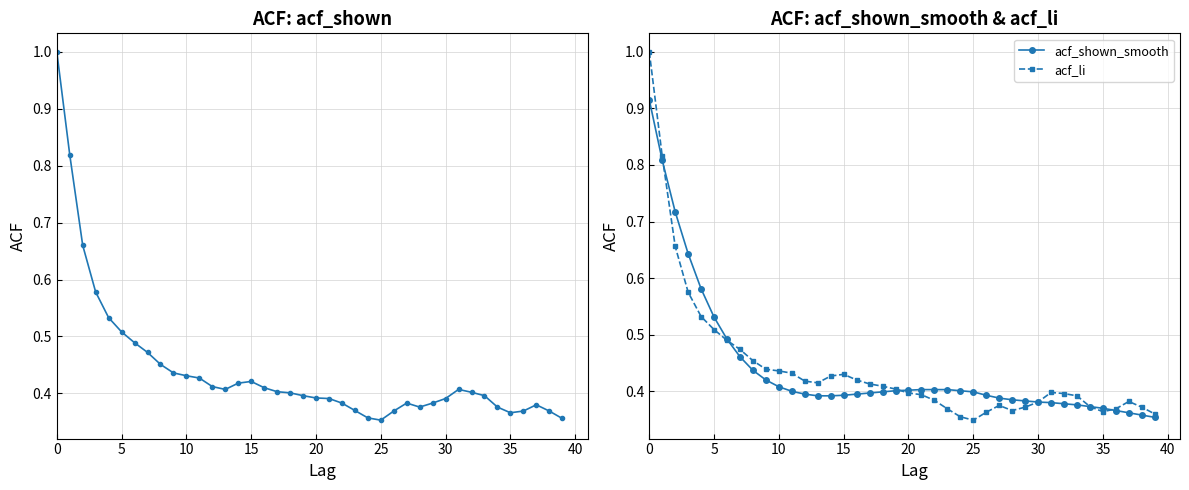

The acf_shown_smooth series shows 0.4 at 25. True or false?

True